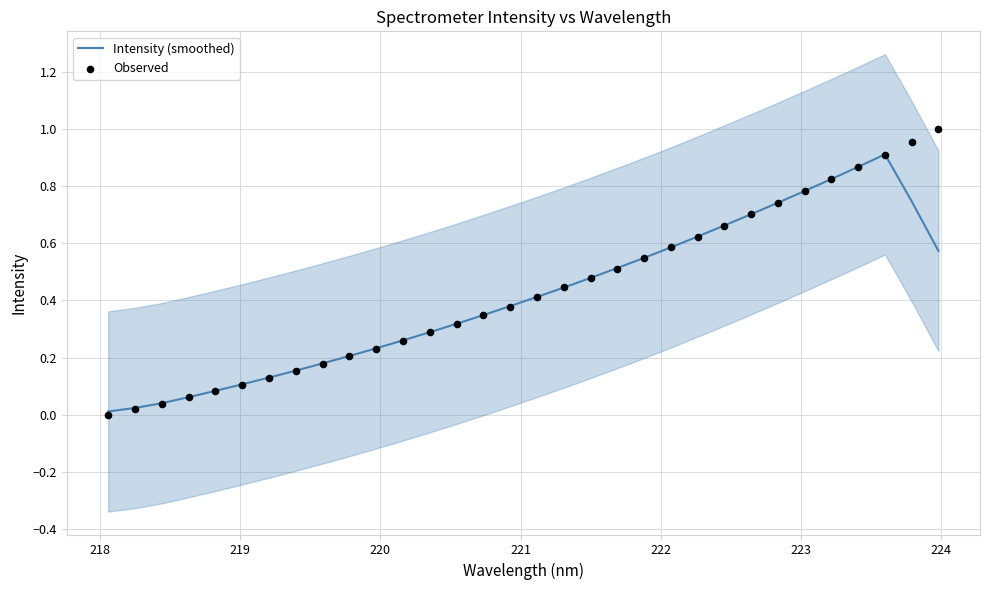

At how many categories does at least one series exceed 0?

32